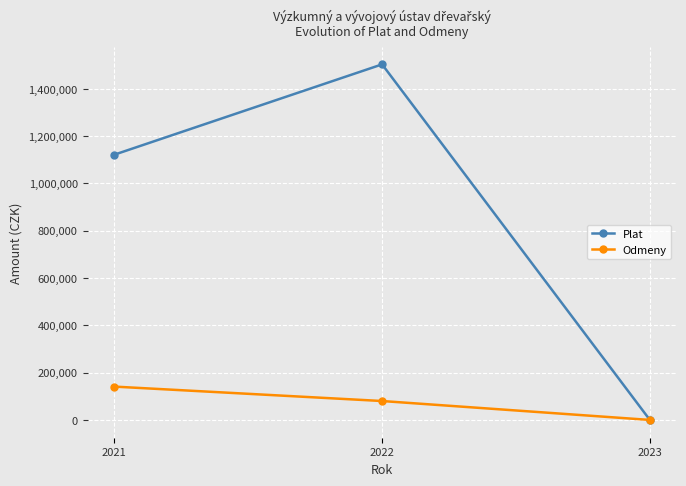

What is the difference between the maximum and minimum values in the Plat series?

1503672